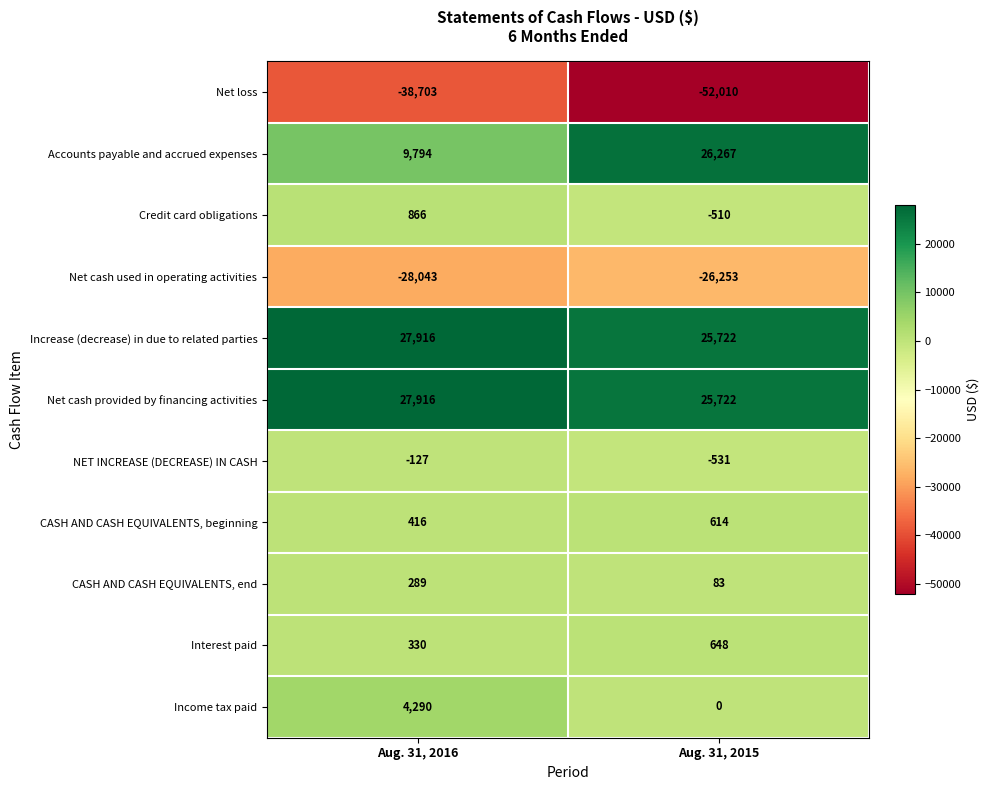

Is it true that CASH AND CASH EQUIVALENTS, beginning equals 981 at Aug. 31, 2015?

False